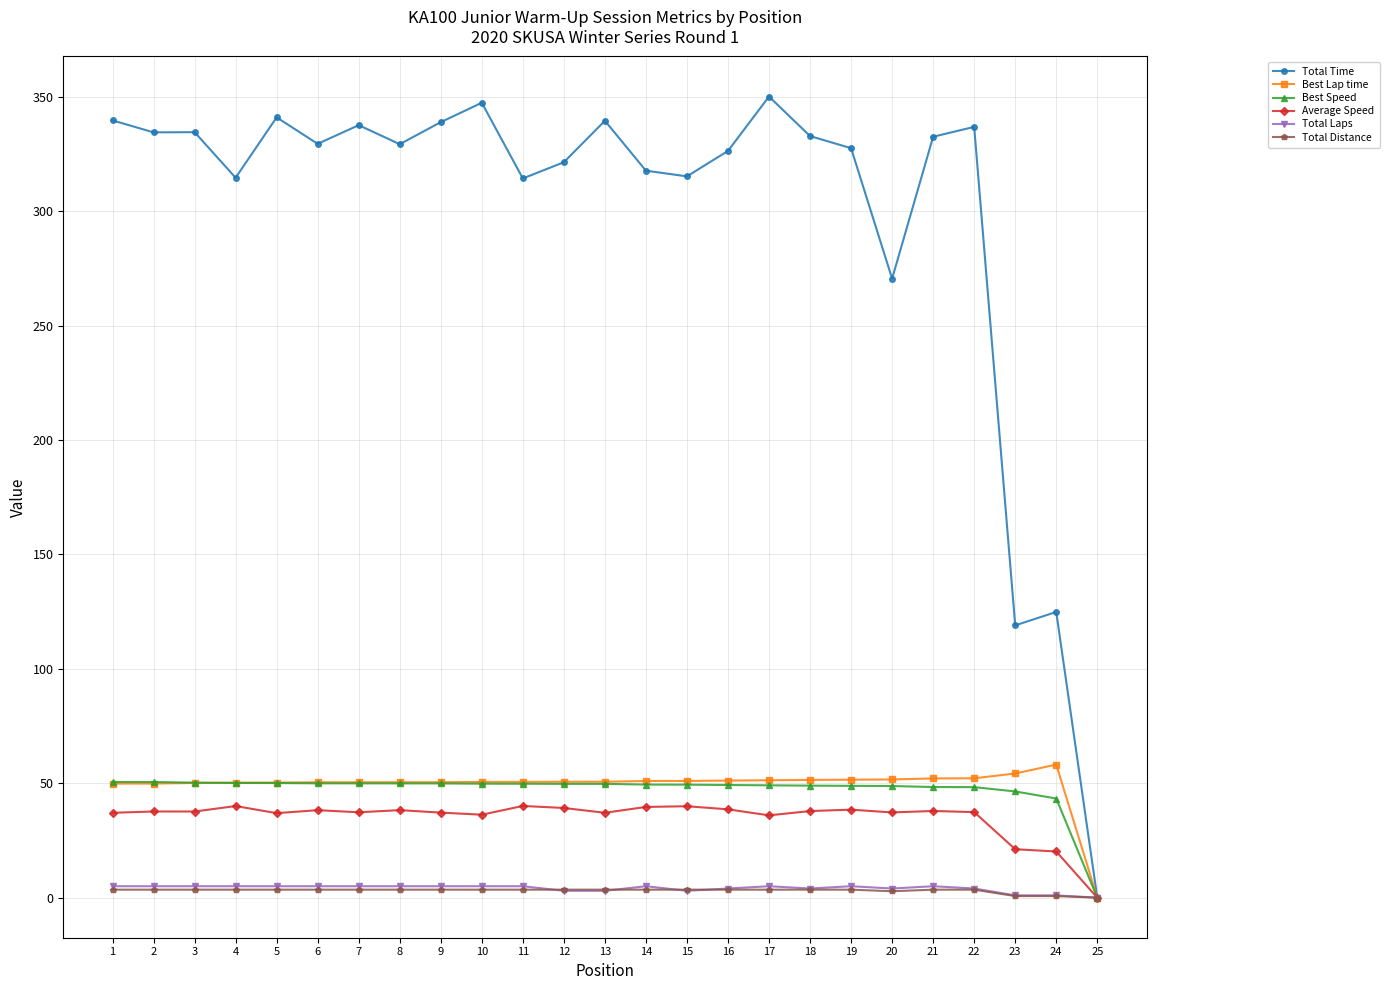

At which label does Best Speed reach its minimum?

25